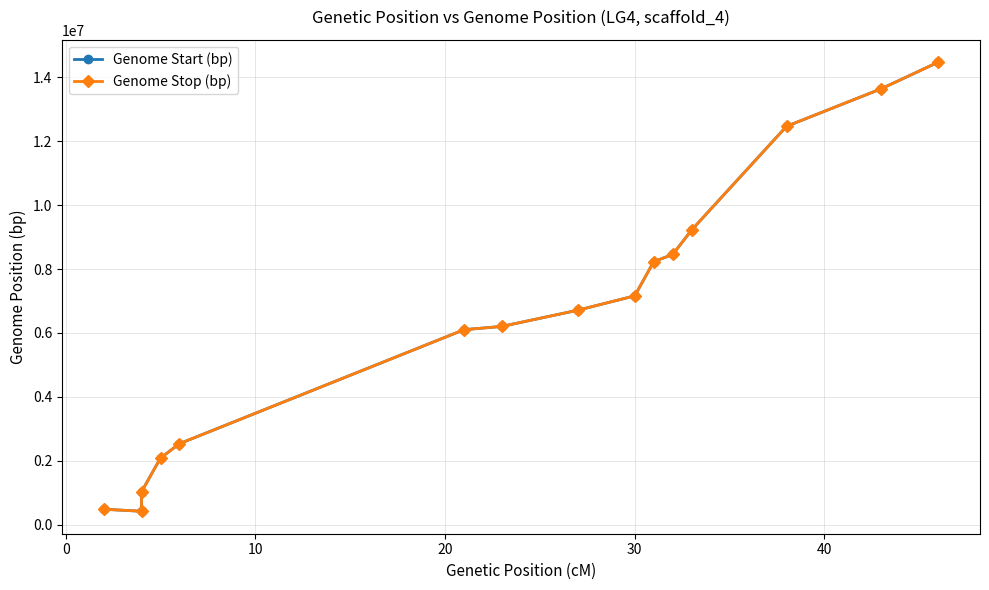

Is the value of Genome Stop (bp) at 7 greater than the value of Genome Start (bp) at 0?

Yes